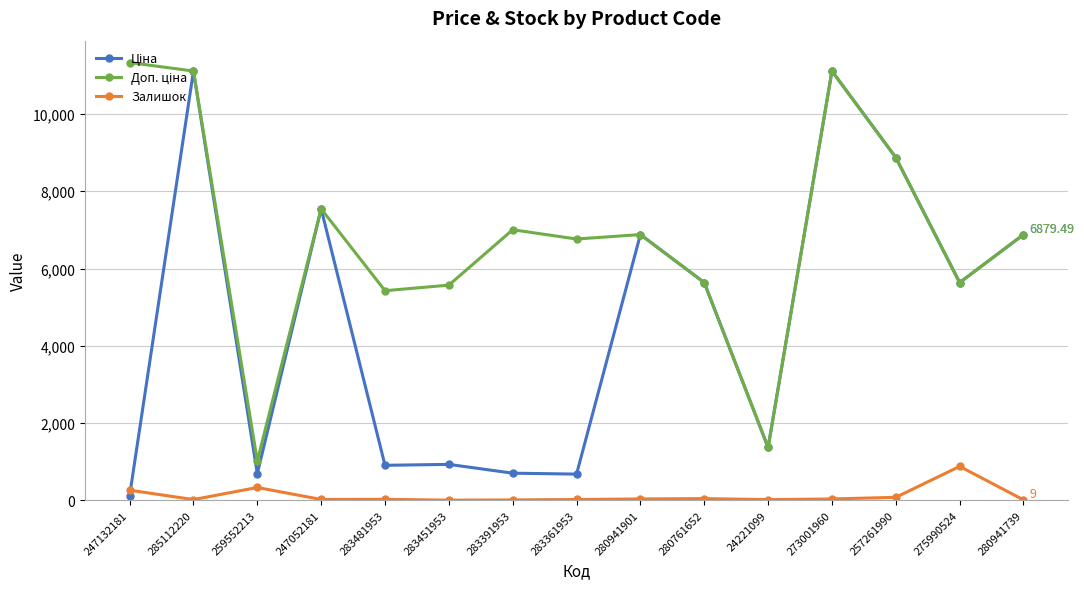

Does the chart have visible grid lines?

Yes